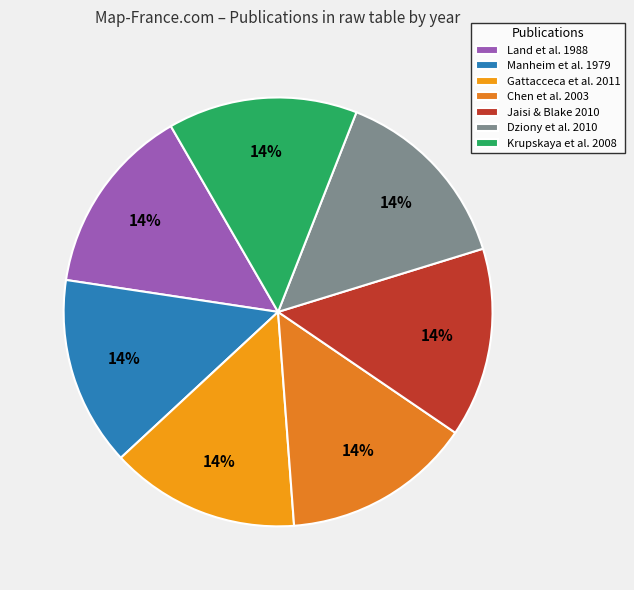

What portion of the pie excludes Chen et al. 2003?

85.7%